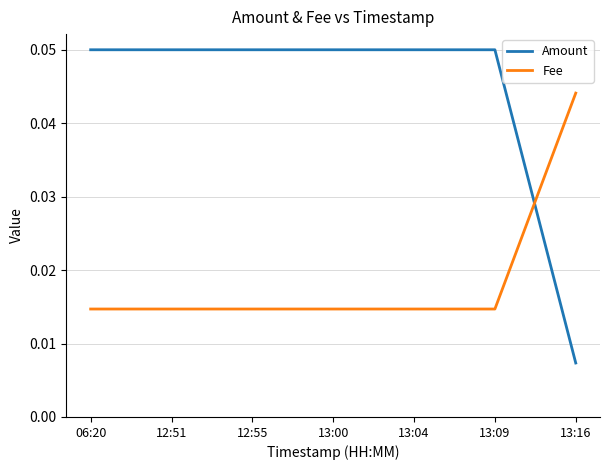

At how many categories does at least one series exceed 0?

7